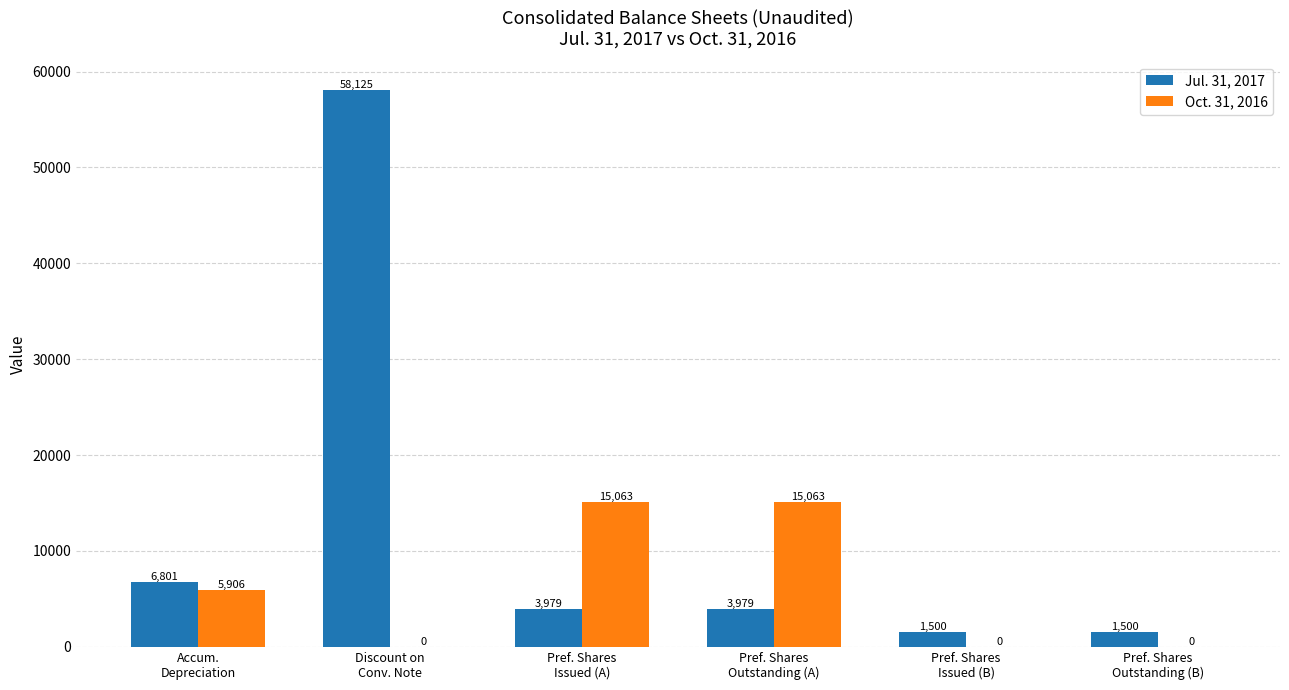

What are all the series names shown in the legend?

Jul. 31, 2017, Oct. 31, 2016